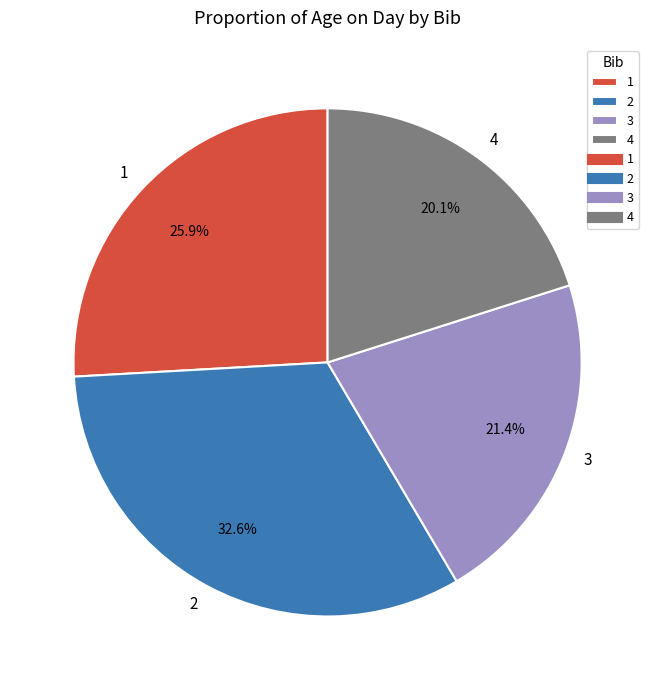

Does any single category account for the majority?

No